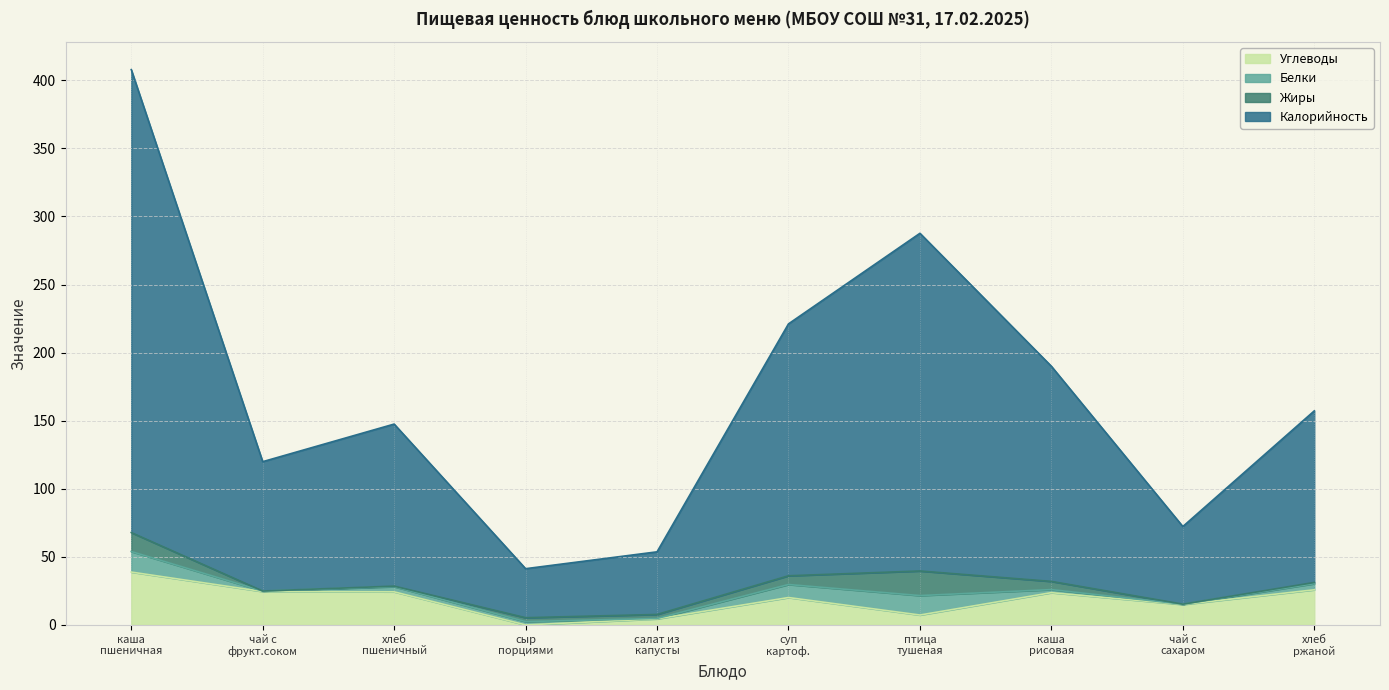

What is the sum of the Калорийность values at сыр порциями and чай с сахаром?

113.6